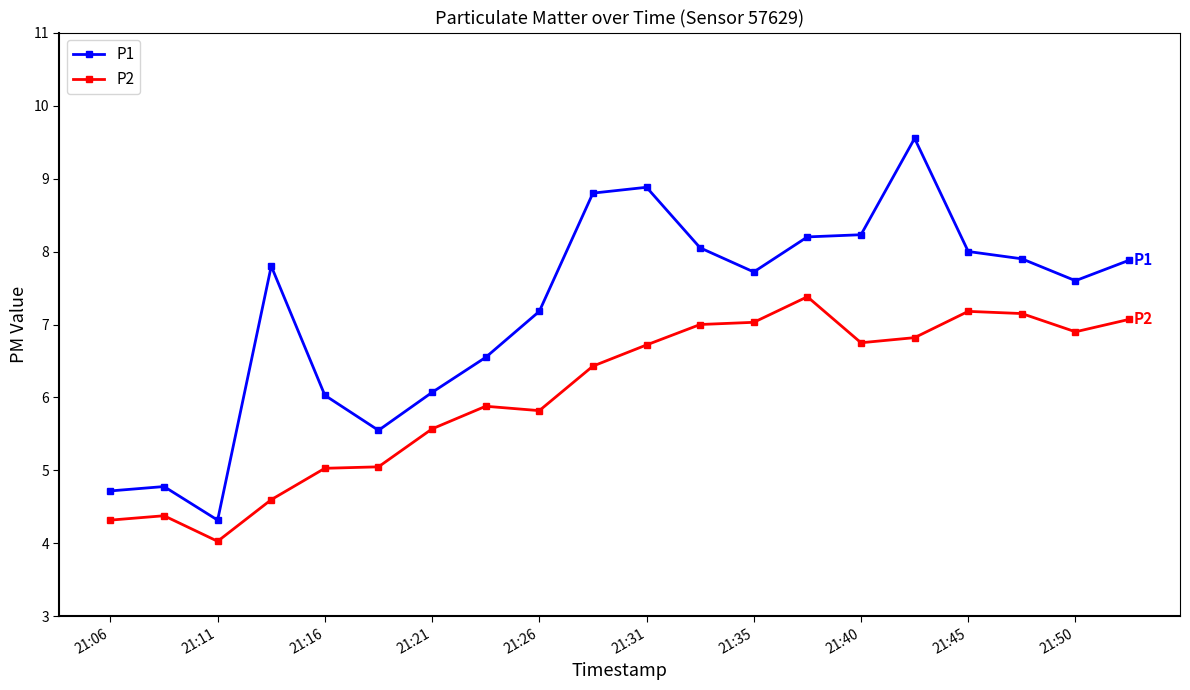

Which series has the largest total across all categories?

P1